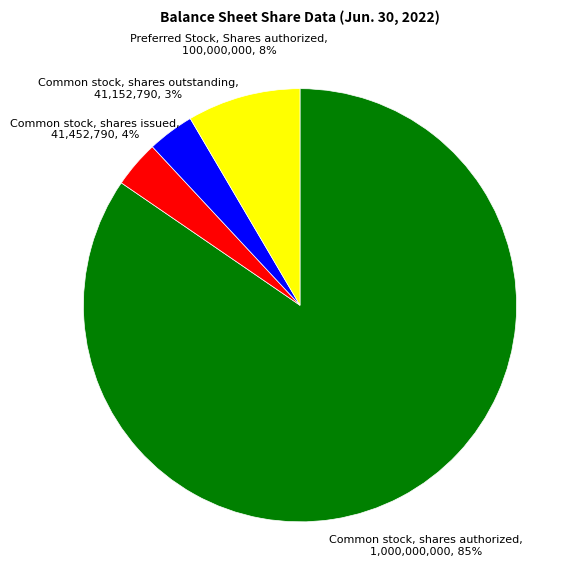

Does any single category account for the majority?

Yes